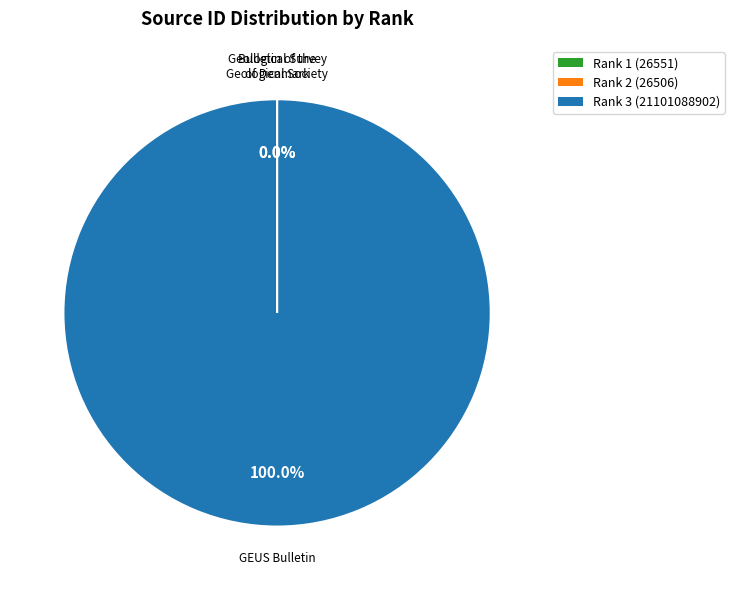

Is there any slice that represents more than half of the pie?

Yes